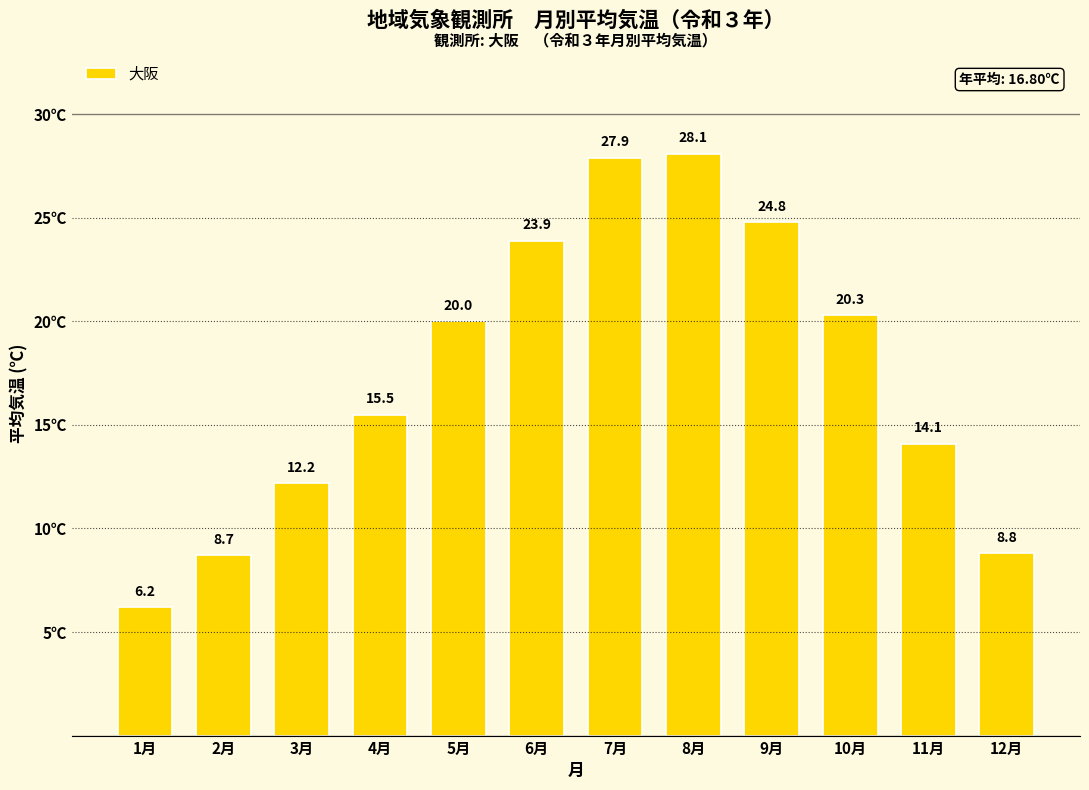

What is the smallest value displayed?

6.2